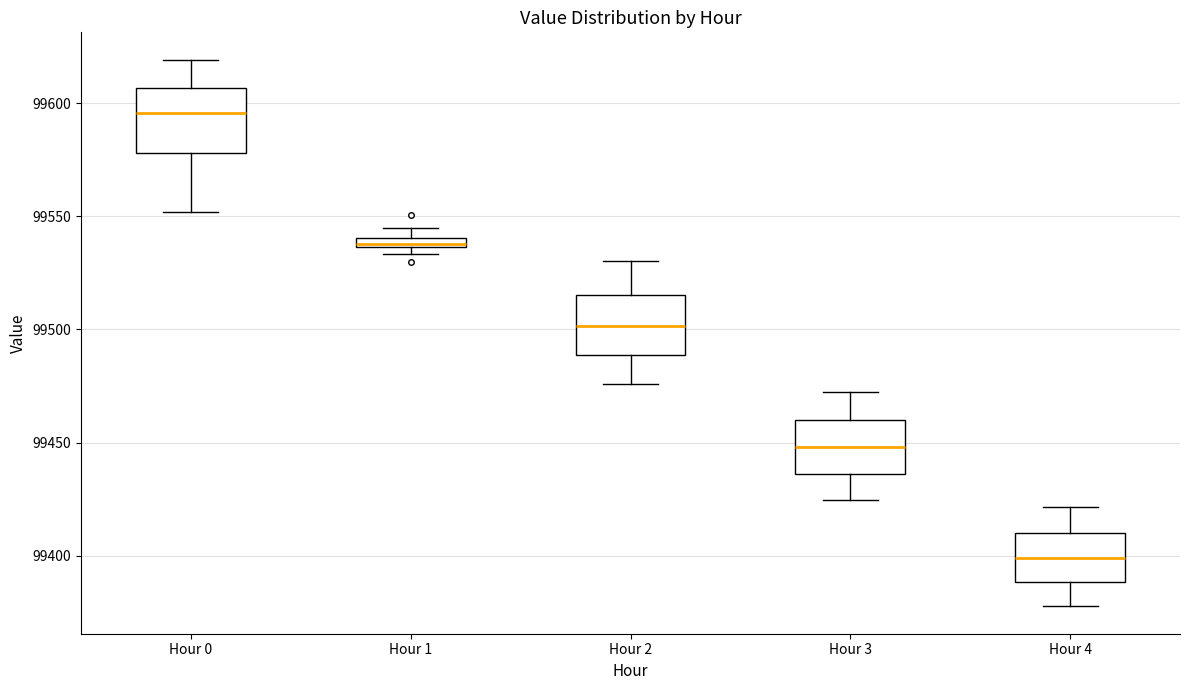

Where does the median line of the box for Hour 0 sit on the y-axis? The values are not printed on the chart, so give them approximately, as read against the axis.

99595